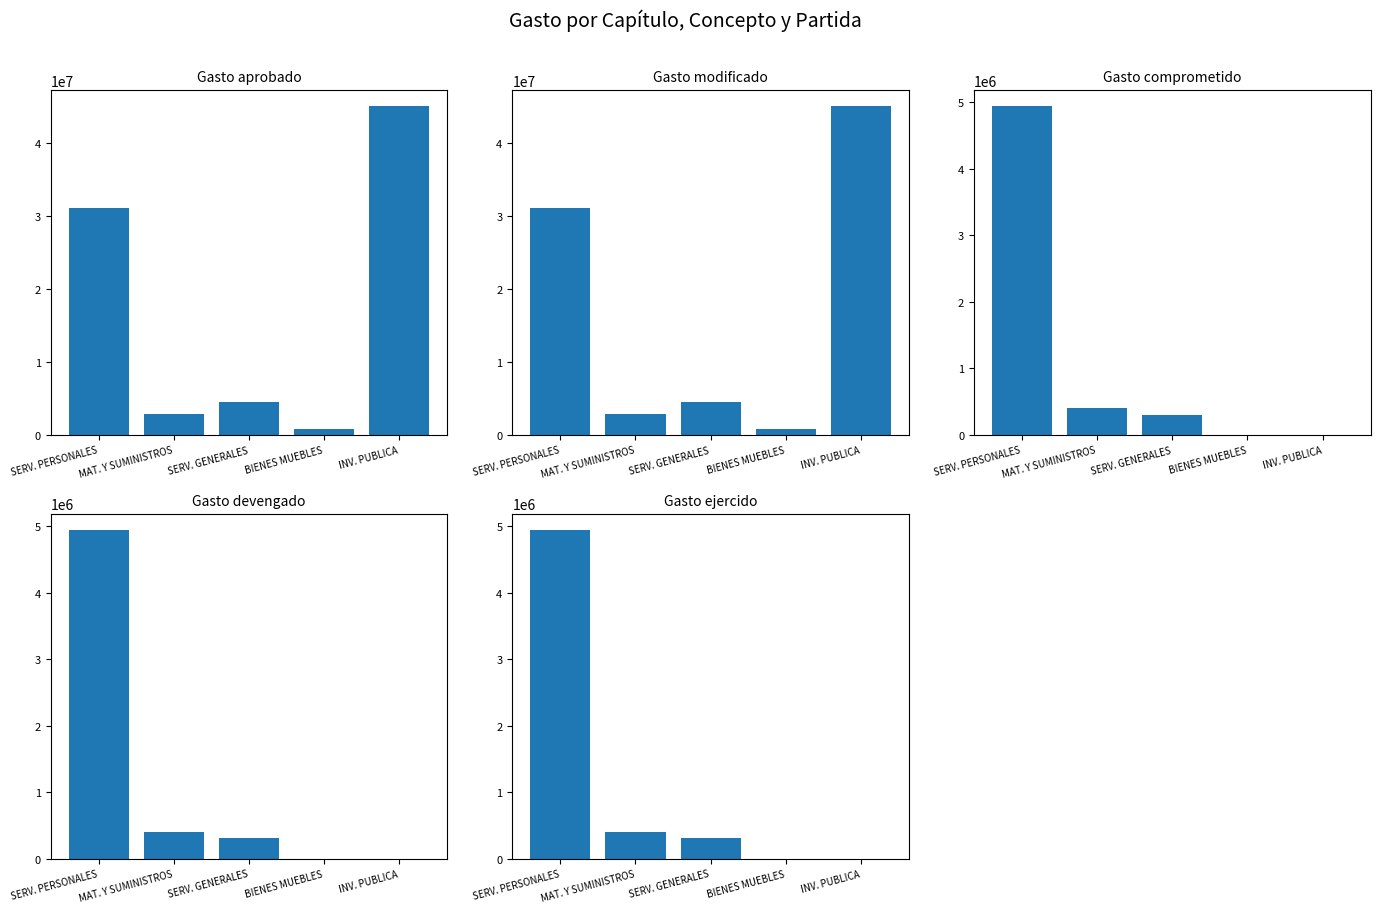

Reading left to right, list all the values displayed in this chart.

Gasto aprobado: 31100500.0	2919276.0	4539724.0	775000.0	45109080.0
Gasto modificado: 31100500.0	2920068.0	4539724.0	775000.0	45109080.0
Gasto comprometido: 4940058.5	397077.7	306099.2	0.0	0.0
Gasto devengado: 4940058.5	397077.7	306099.2	0.0	0.0
Gasto ejercido: 4940058.5	397077.7	306099.2	0.0	0.0